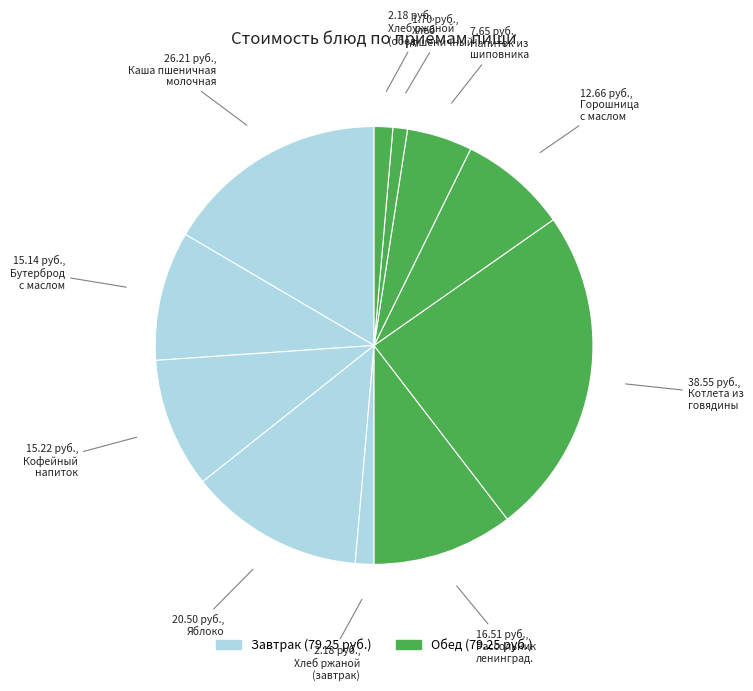

Does any single category account for the majority?

No